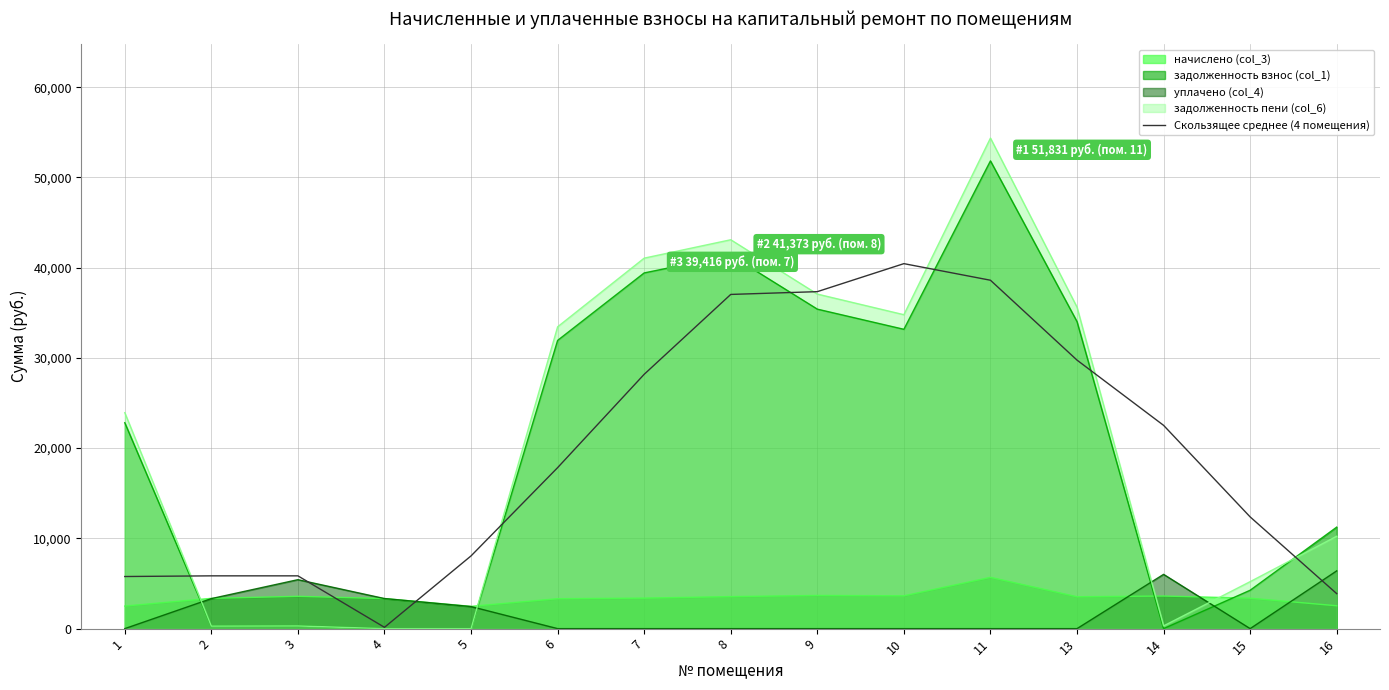

How many interior local valleys (lower than both neighbors) does the data have?

1